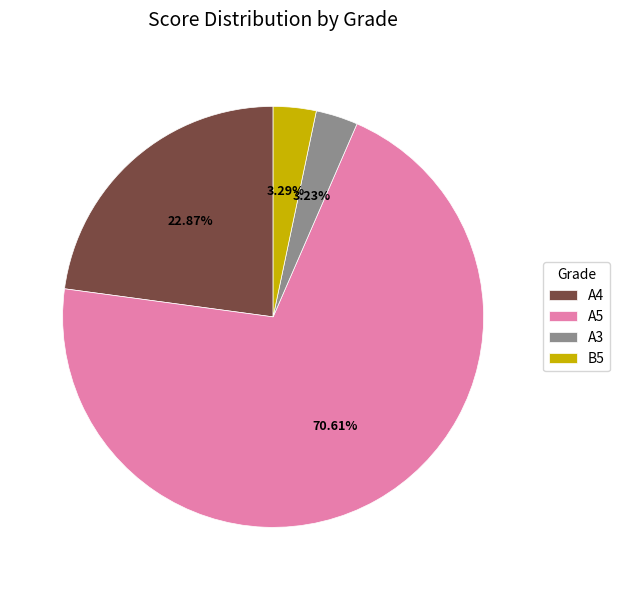

To the nearest percent, what percentage of the pie is A4?

23%